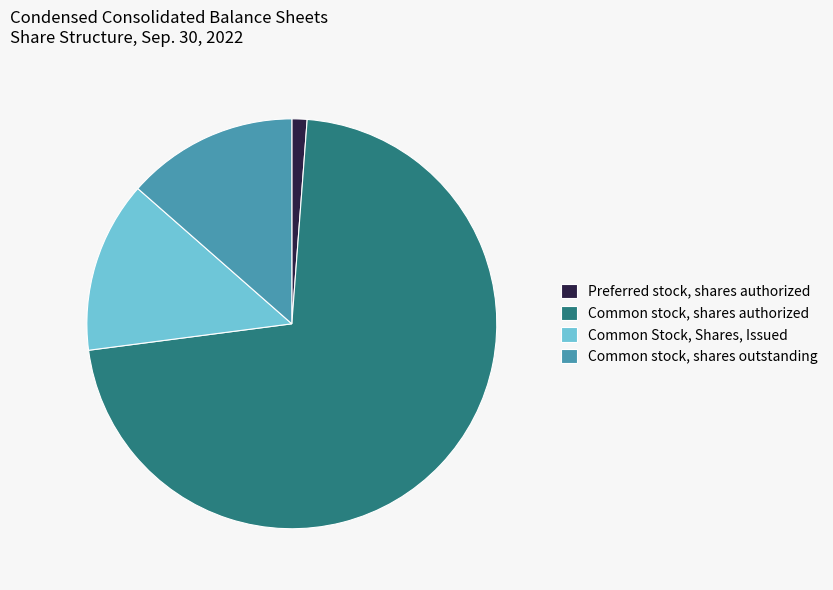

Combined, do Common stock, shares outstanding and Common stock, shares authorized account for over 50%?

Yes